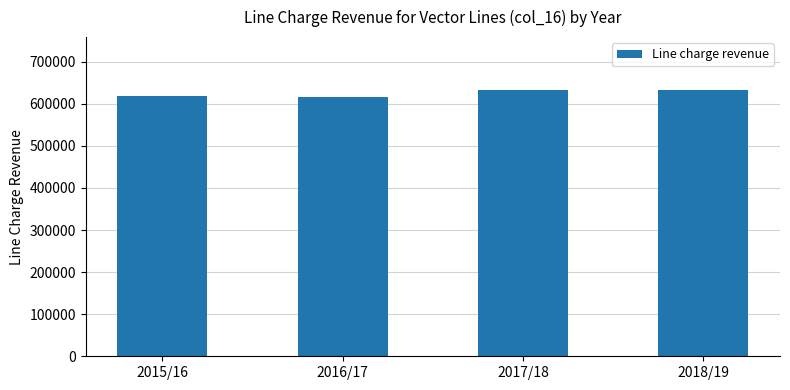

What is the difference between the maximum and minimum values?

16159